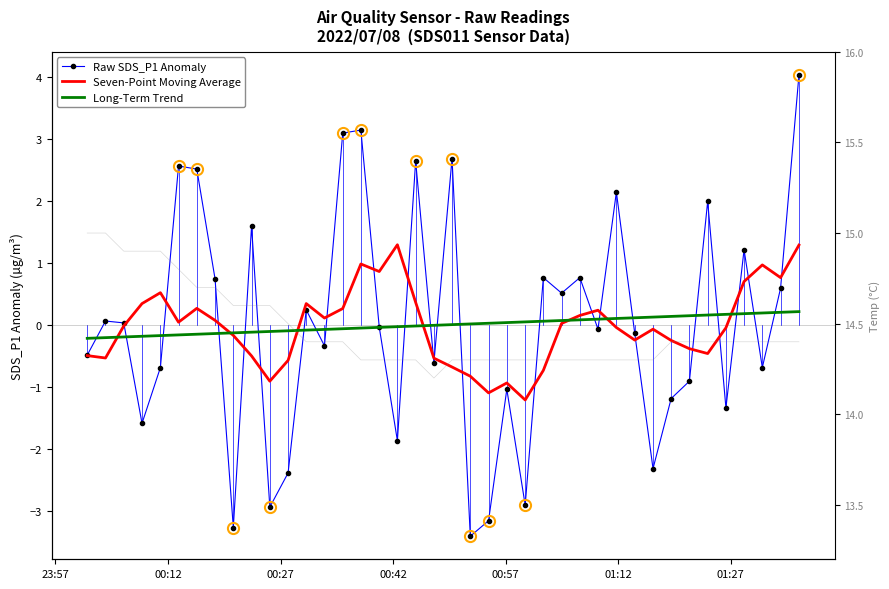

What is the difference between the second highest and minimum values in the Long-Term Trend series?

0.4